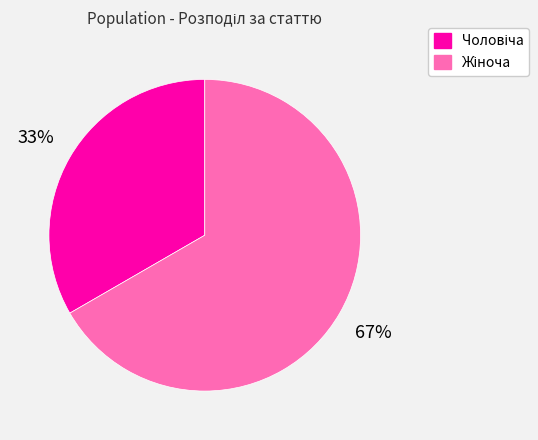

How many slices are in this pie chart?

2